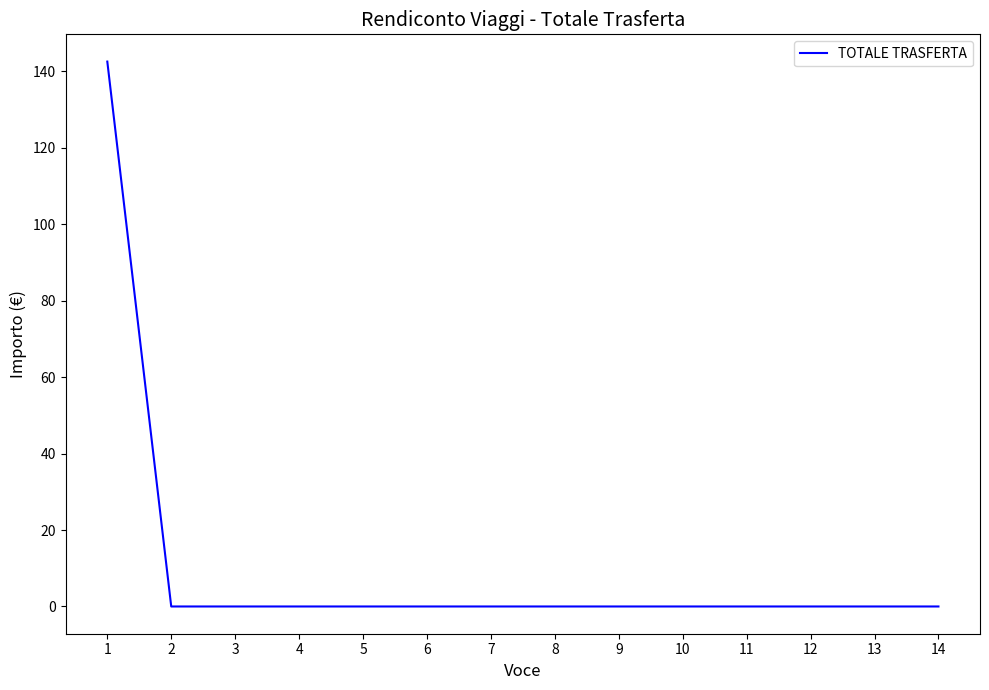

The chart shows a value of 0.0 at 4. True or false?

True